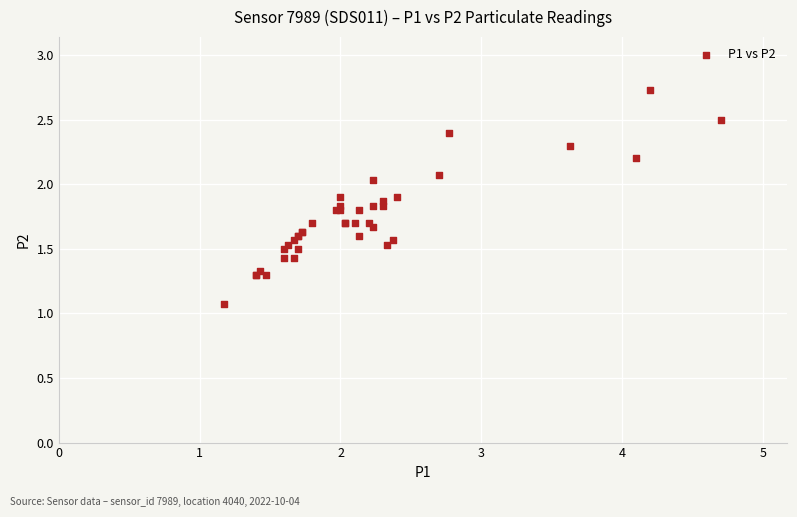

What Y value in the scatter plot is closest to 1?

1.1